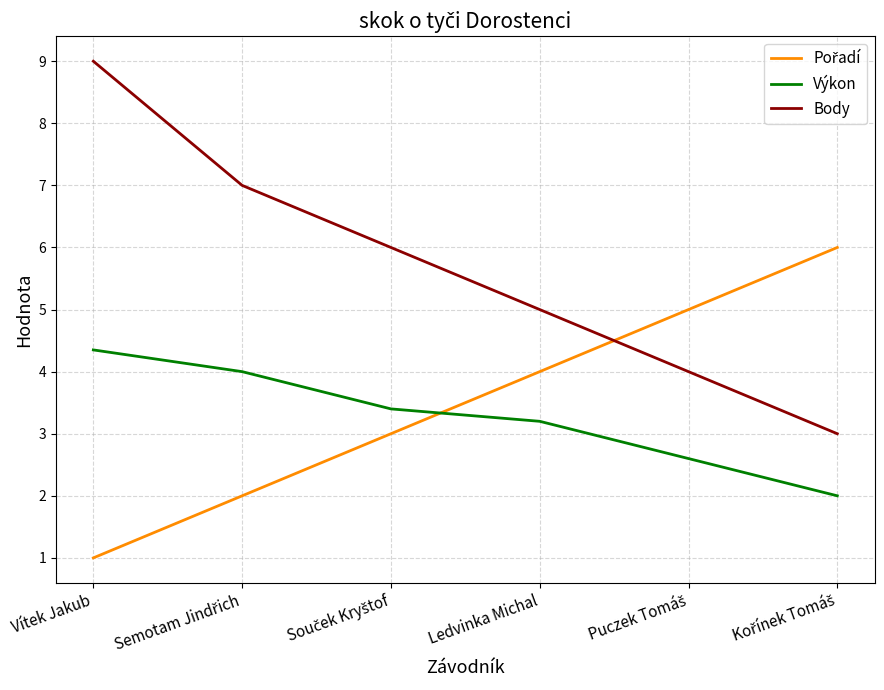

Count the number of data series in this chart.

3